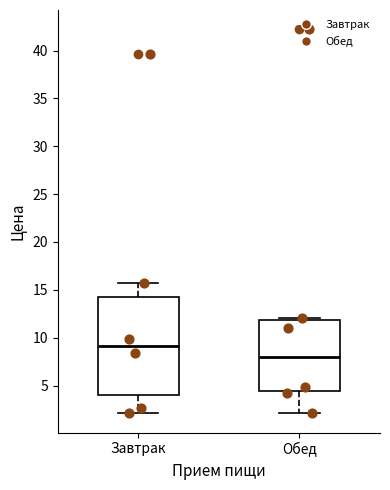

Reading left to right, transcribe this box plot: for each box, give where its median line is, the range the box spans, and where its two whiskers end, as read against the y-axis. The values are not printed on the chart, so give them approximately, as read against the axis.

Завтрак: median 9.0, box 4.0 to 14.0, whiskers 2.0 to 15.5
Обед: median 8.0, box 4.5 to 12.0, whiskers 2.0 to 12.0 (just above the box's upper edge)